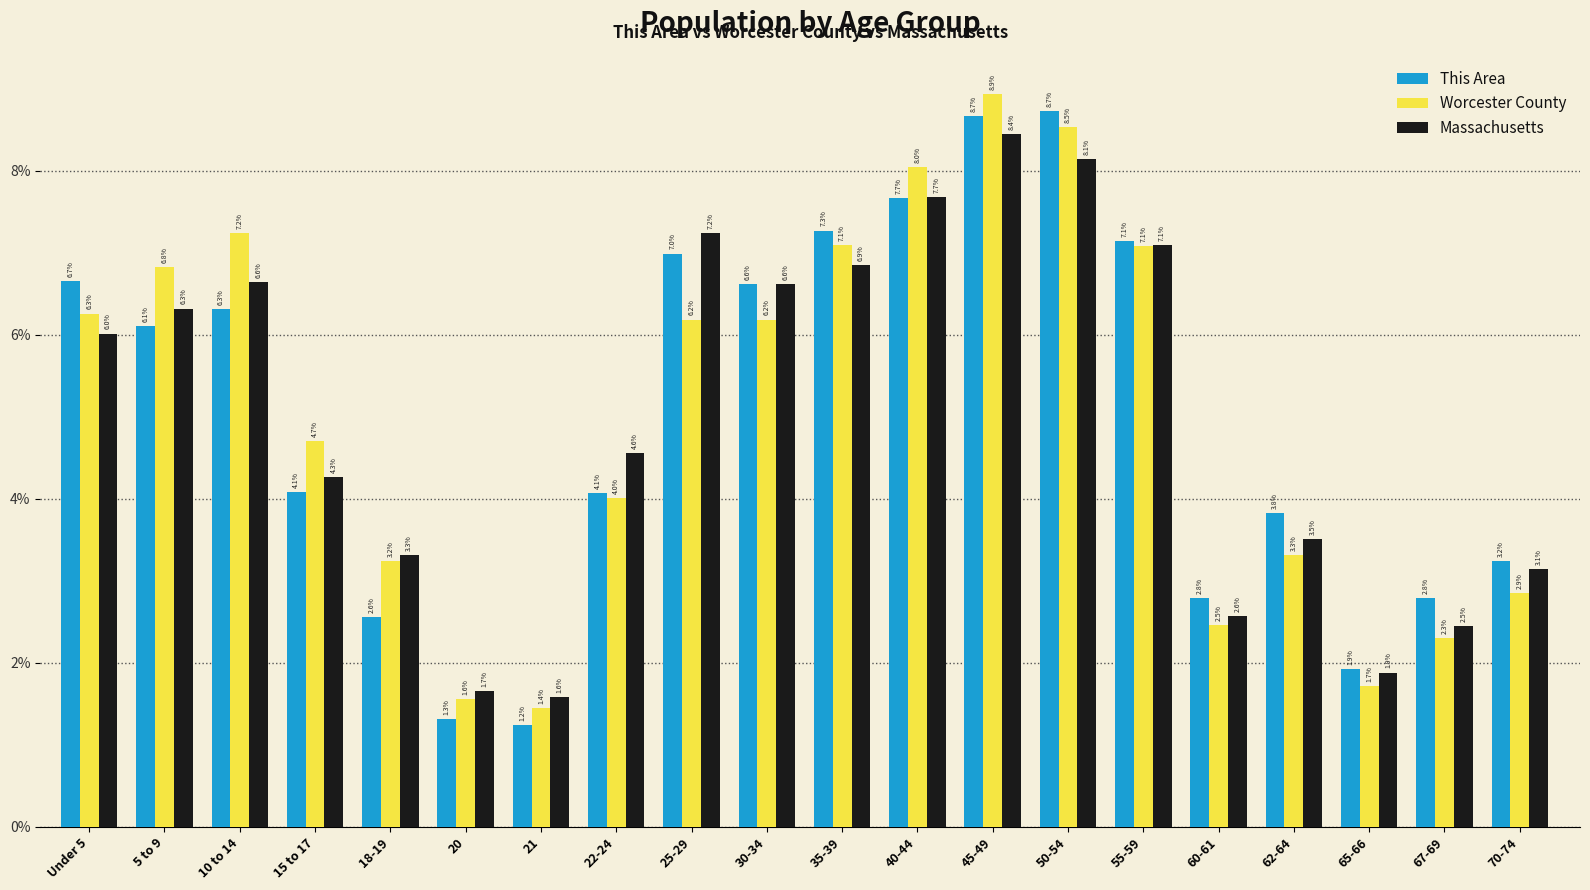

What is the highest value of the Worcester County series?

8.9